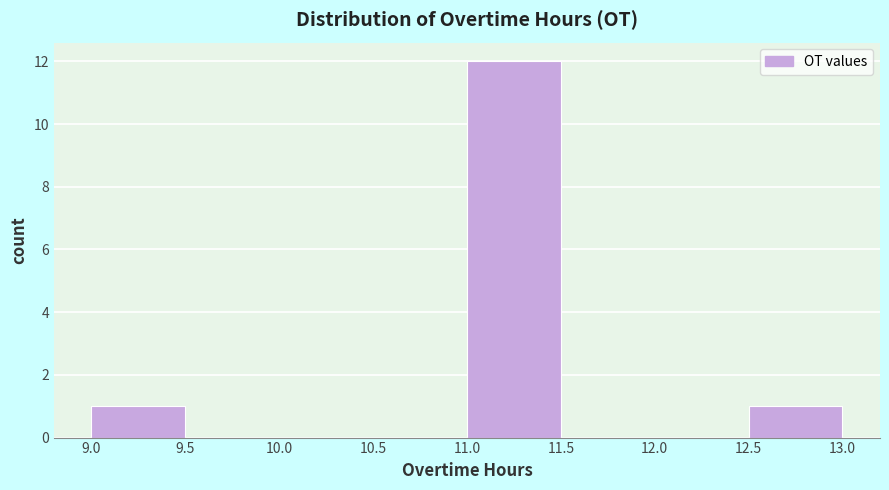

How tall is the bar that spans 9.0 to 9.5 on the x-axis? The values are not printed on the chart, so give them approximately, as read against the axis.

1